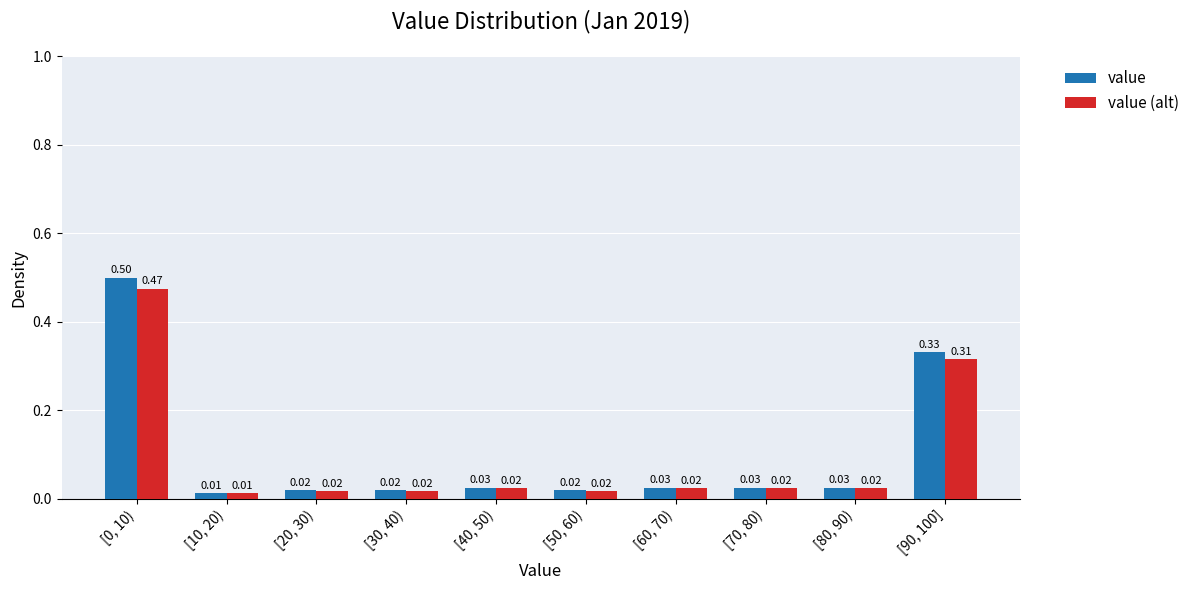

What is the difference between the maximum and minimum values in the value series?

0.5